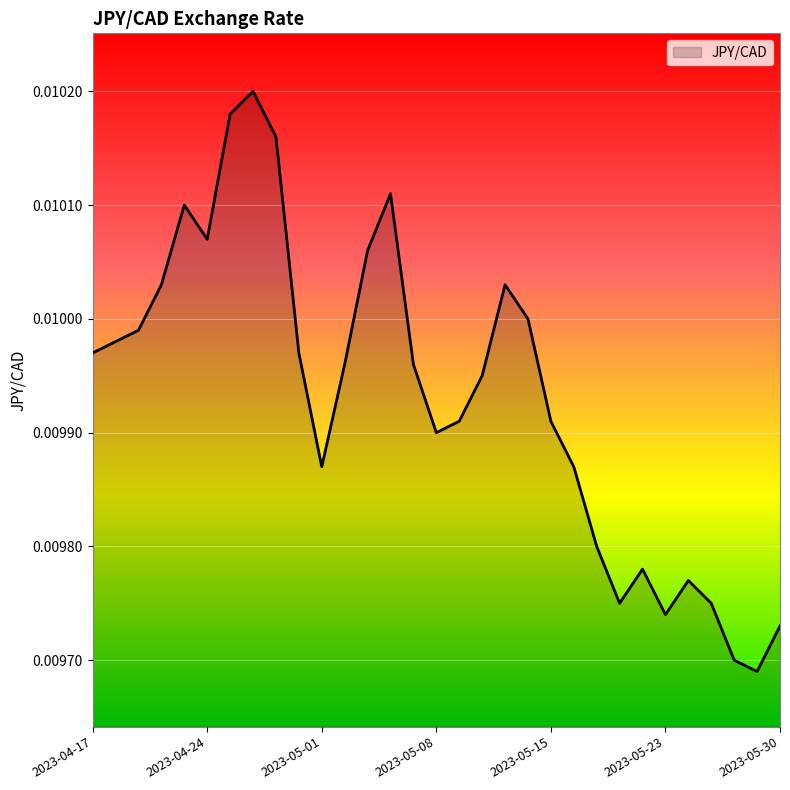

List the labels in order of value, largest first.

2023-04-26, 2023-04-25, 2023-04-27, 2023-05-04, 2023-04-21, 2023-04-24, 2023-05-03, 2023-04-20, 2023-05-11, 2023-05-12, 2023-04-19, 2023-04-18, 2023-04-17, 2023-04-28, 2023-05-02, 2023-05-05, 2023-05-10, 2023-05-09, 2023-05-15, 2023-05-08, 2023-05-01, 2023-05-16, 2023-05-17, 2023-05-19, 2023-05-24, 2023-05-18, 2023-05-25, 2023-05-23, 2023-05-30, 2023-05-26, 2023-05-29